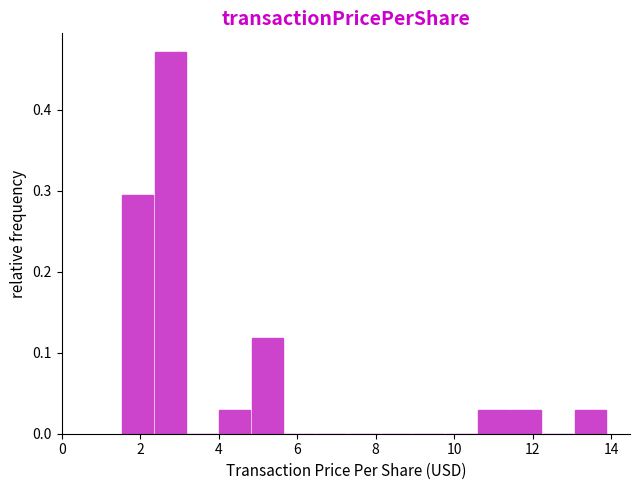

Reading left to right, list every bar in this chart as the range it spans on the x-axis followed by its height. Neither the bar edges nor the heights are printed on the chart, so give them approximately, as read against the axes.

1.6 to 2.4: 0.29
2.4 to 3.2: 0.47
3.2 to 4.0: 0
4.0 to 4.8: 0.03
4.8 to 5.6: 0.12
5.6 to 6.4: 0
6.4 to 7.4: 0
7.4 to 8.2: 0
8.2 to 9.0: 0
9.0 to 9.8: 0
9.8 to 10.6: 0
10.6 to 11.4: 0.03
11.4 to 12.2: 0.03
12.2 to 13.0: 0
13.0 to 14.0: 0.03